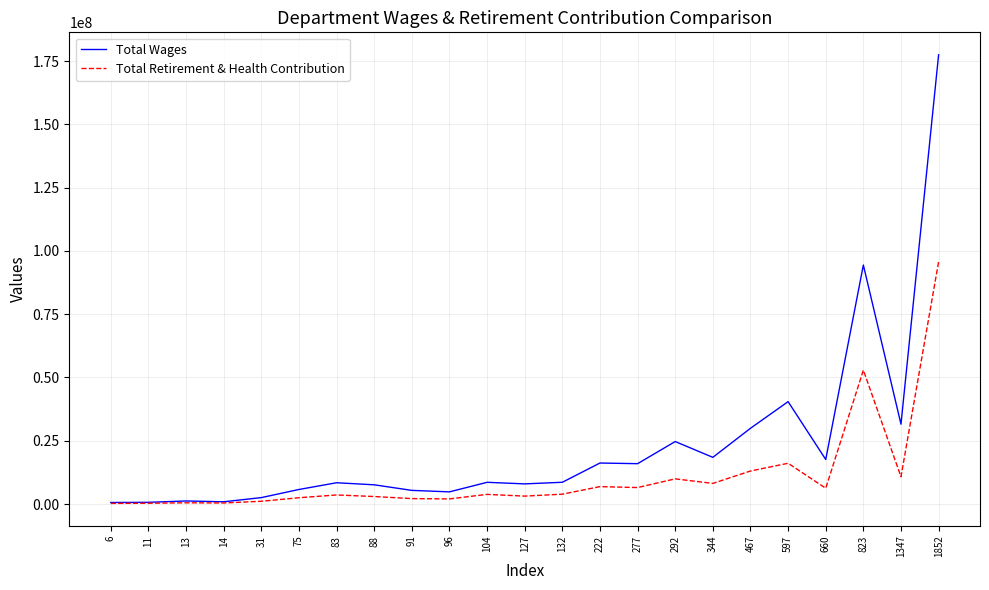

At which category is the sum across all series the highest?

1852